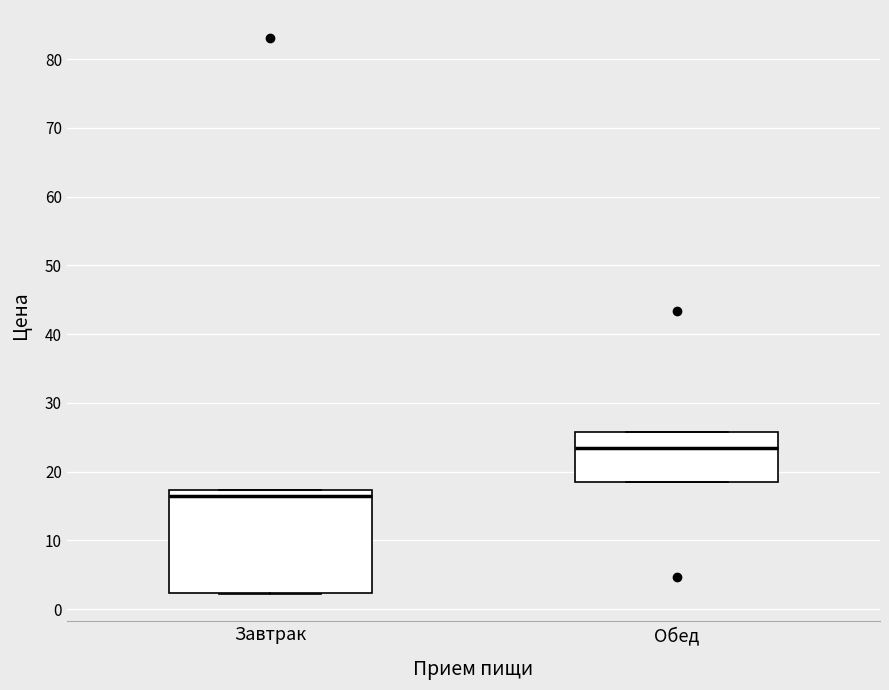

Reading left to right, read every box against the y-axis: the position of its median line, the range the box covers, and the ends of its whiskers. The values are not printed on the chart, so give them approximately, as read against the axis.

Завтрак: median 17 (just below the box's upper edge), box 2 to 17, whiskers 2 to 17
Обед: median 23, box 18 to 26, whiskers 18 to 26